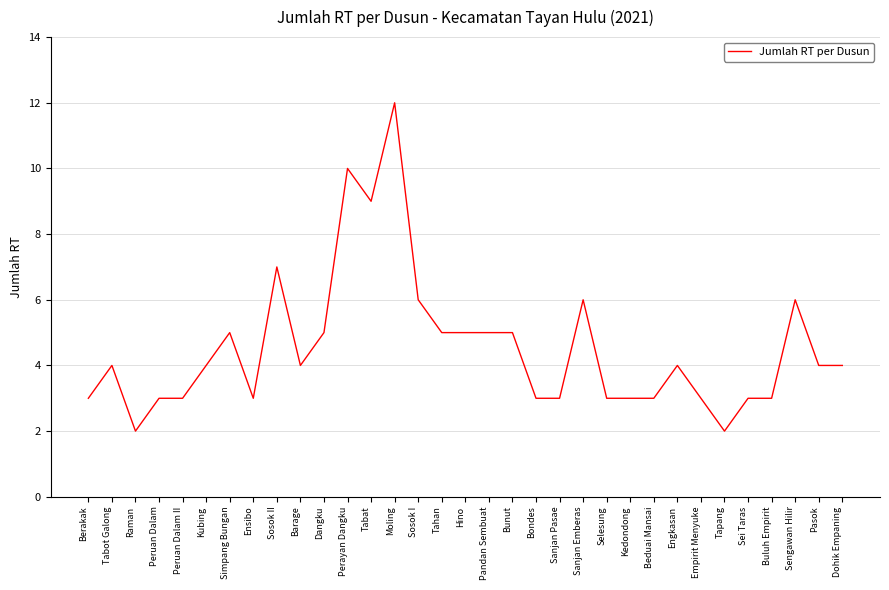

True or false: there are more than 1 points higher than both neighbors.

True